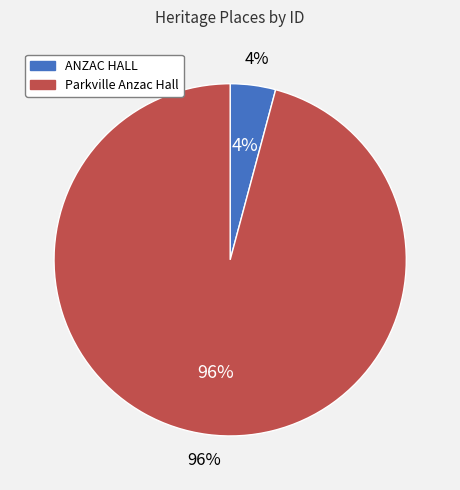

What is the change in value from ANZAC HALL to Parkville Anzac Hall?

+119866